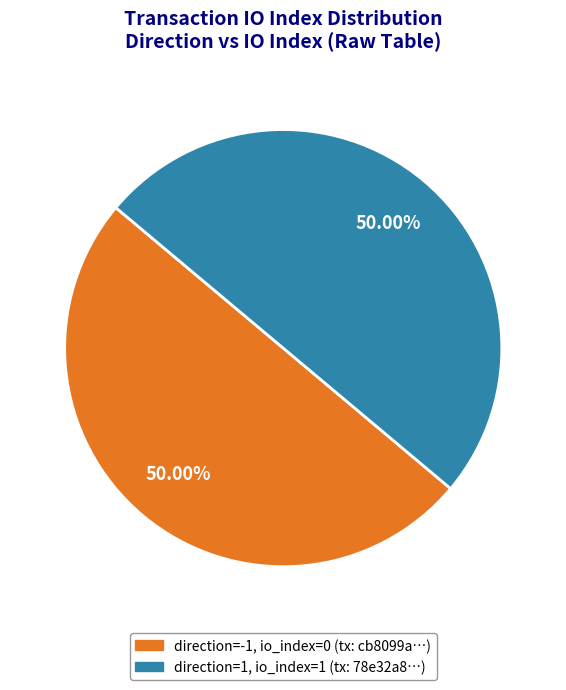

How many segments does this pie chart have?

2